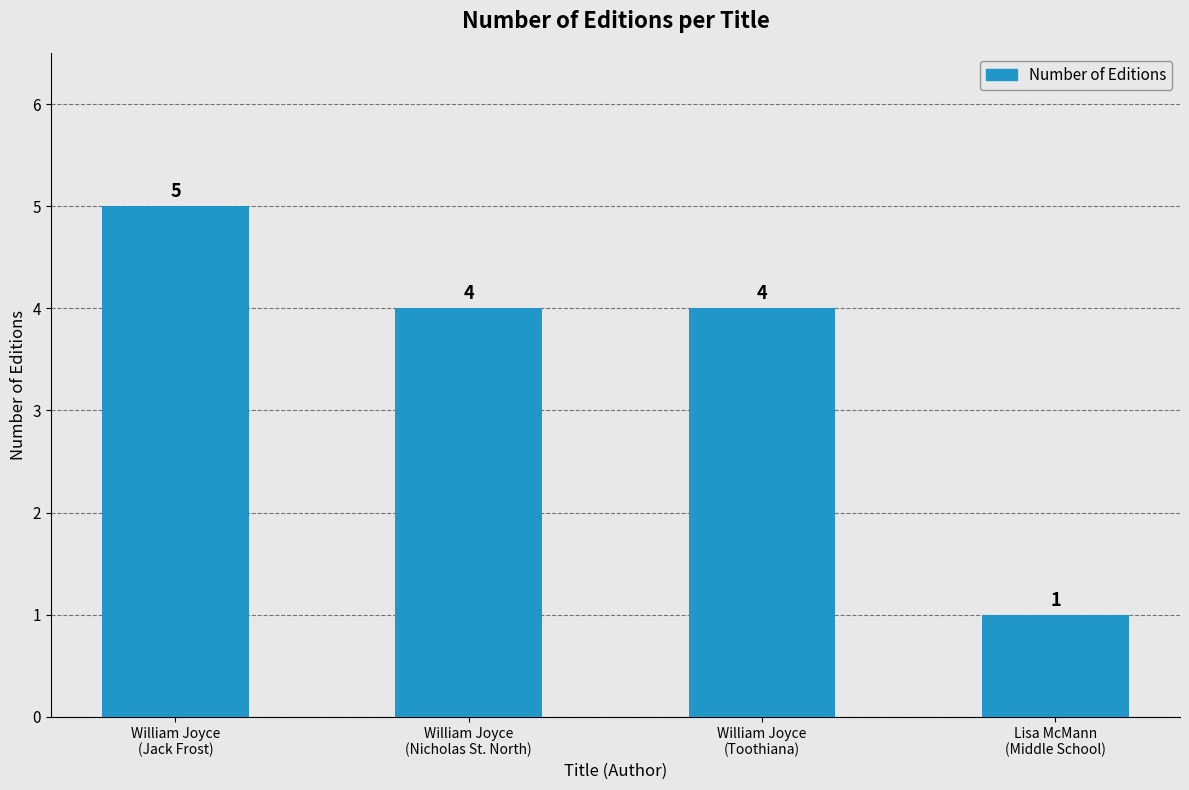

Reading right to left, transcribe all the data shown in this chart.

1	4	4	5